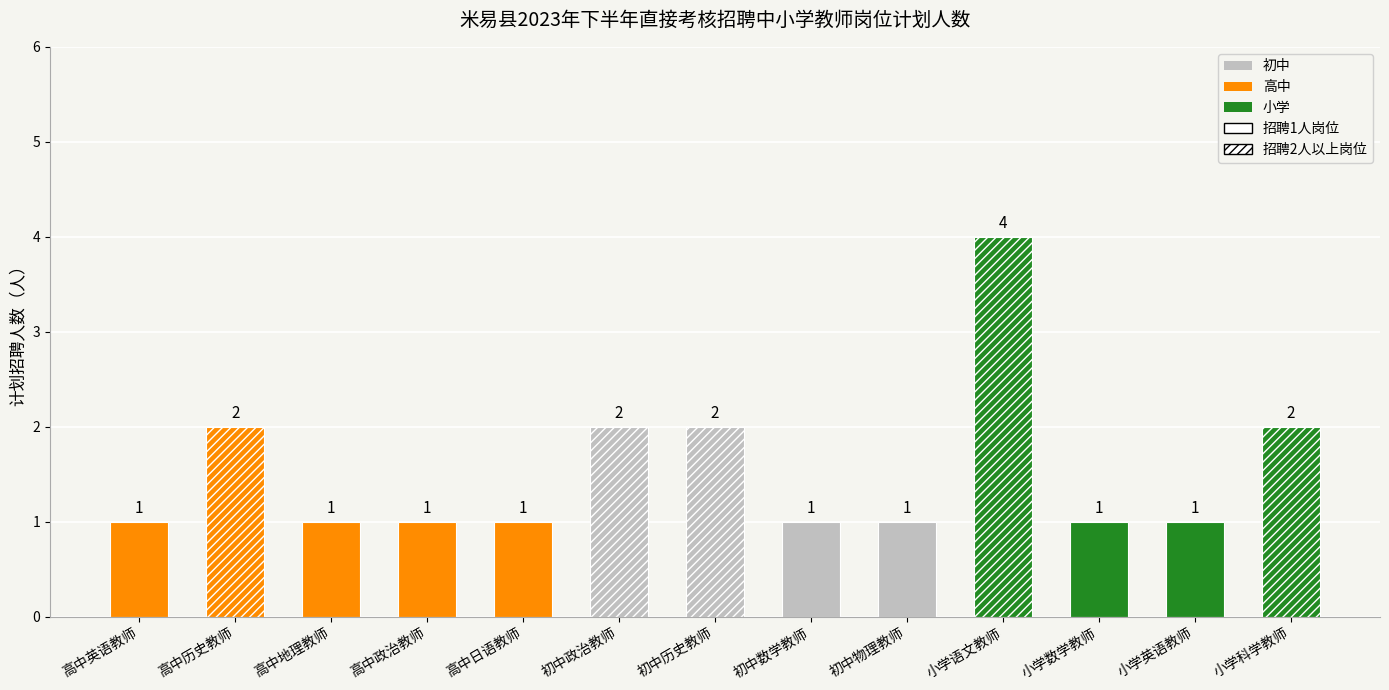

What is the change in value from 高中历史教师 to 初中数学教师?

-1